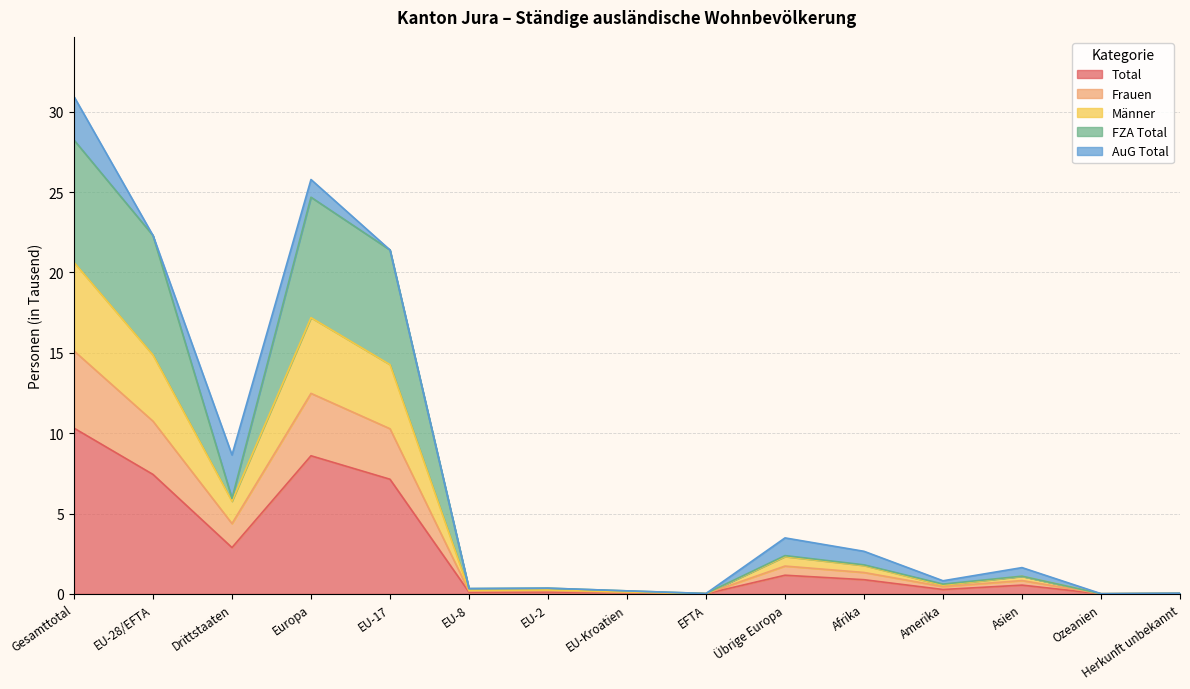

Which category has the highest value in the Total series?

Gesamttotal